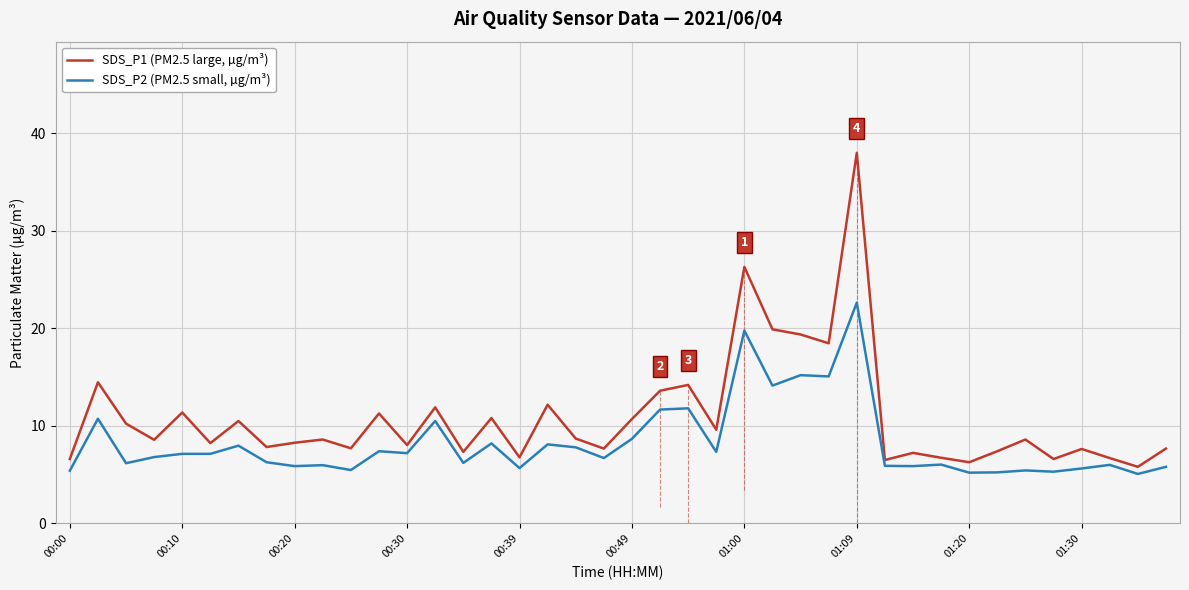

Rank the series by their maximum value, from lowest to highest.

SDS_P2 (PM2.5 small, µg/m³), SDS_P1 (PM2.5 large, µg/m³)